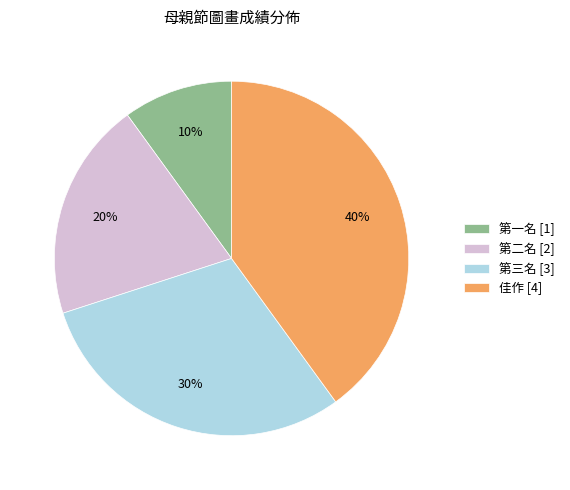

Rank the categories by value from highest to lowest.

佳作, 第三名, 第二名, 第一名